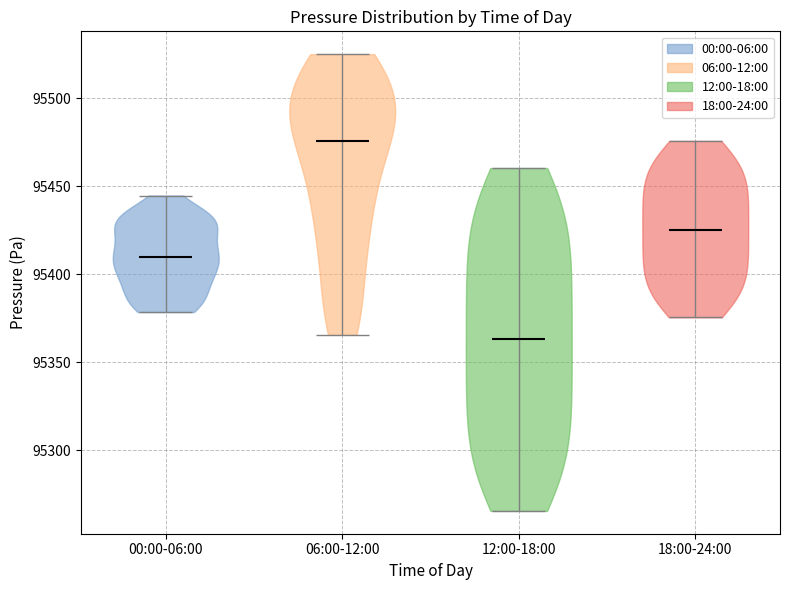

Reading left to right, read every violin against the y-axis: where its median line is, and the lowest and highest points it reaches. The values are not printed on the chart, so give them approximately, as read against the axis.

00:00-06:00: median line 95410, lowest point 95380, highest point 95445
06:00-12:00: median line 95475, lowest point 95365, highest point 95525
12:00-18:00: median line 95365, lowest point 95265, highest point 95460
18:00-24:00: median line 95425, lowest point 95375, highest point 95475